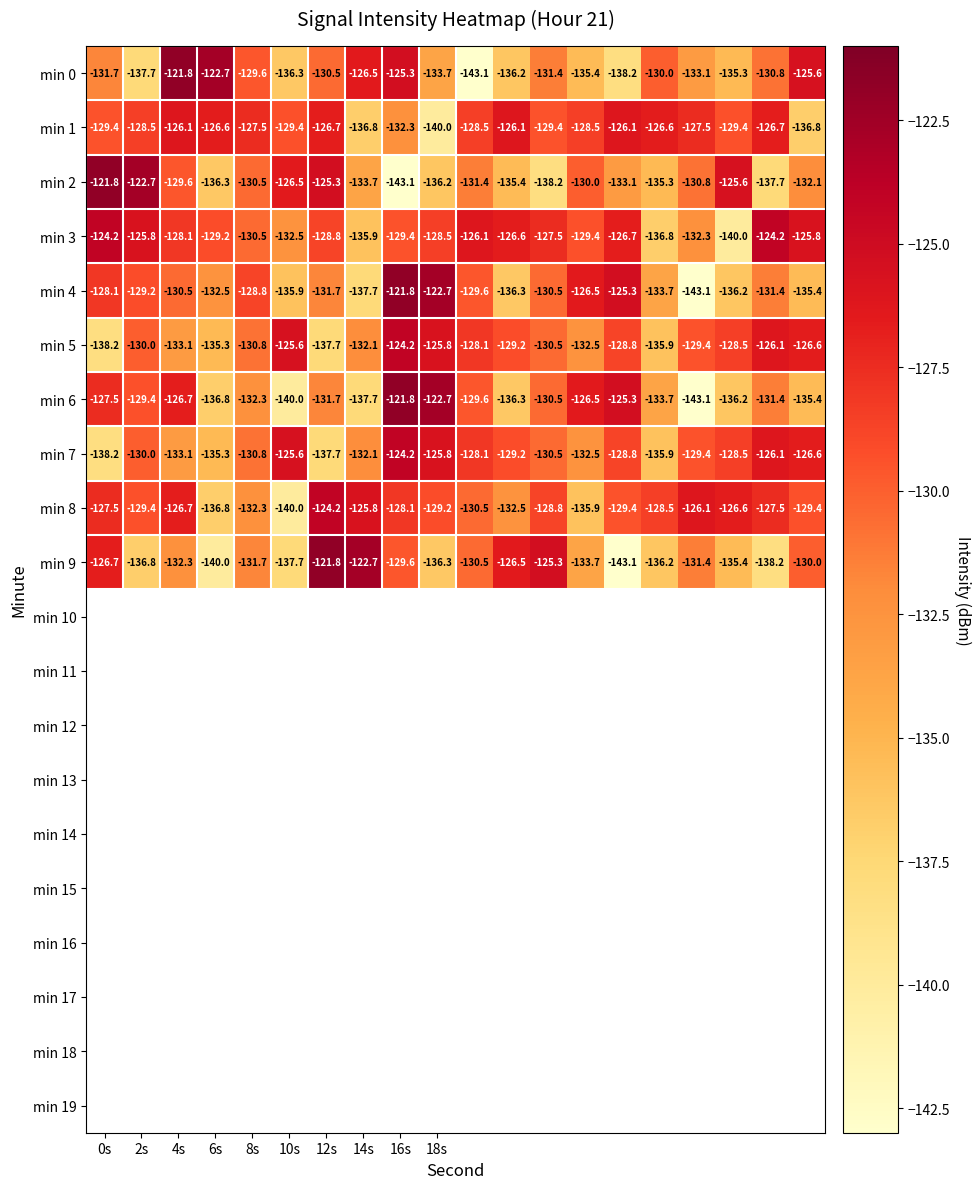

What is the maximum value shown in the chart?

-121.8